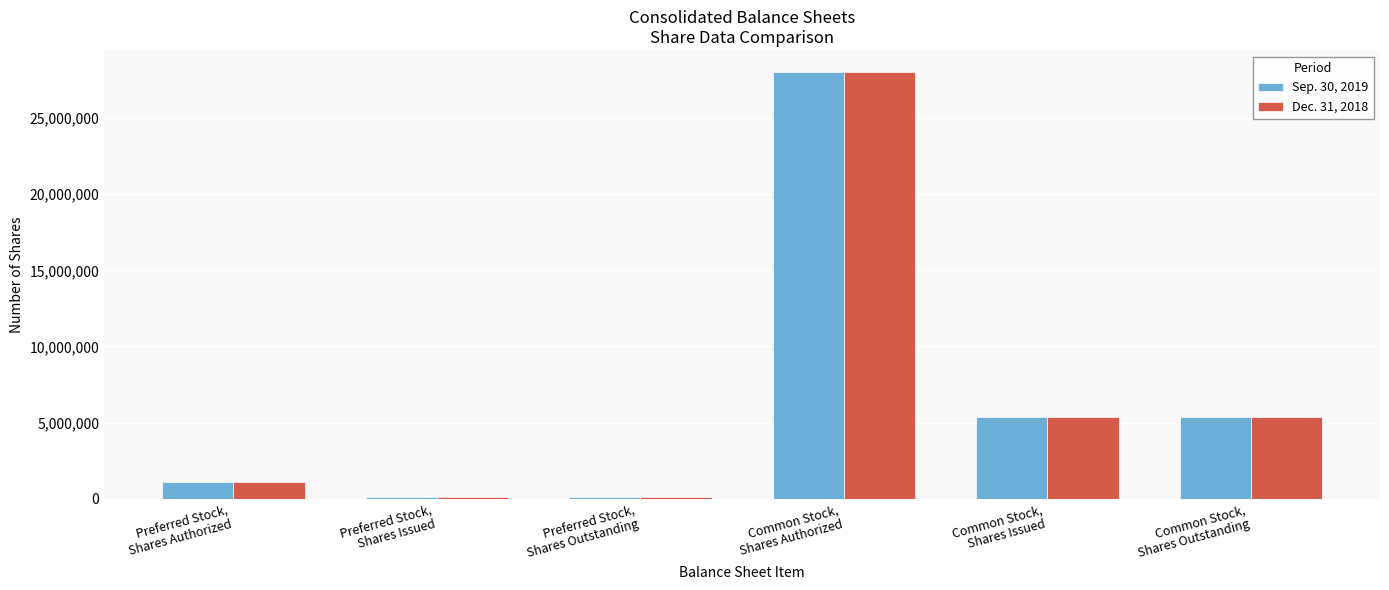

What are all the series names shown in the legend?

Sep. 30, 2019, Dec. 31, 2018